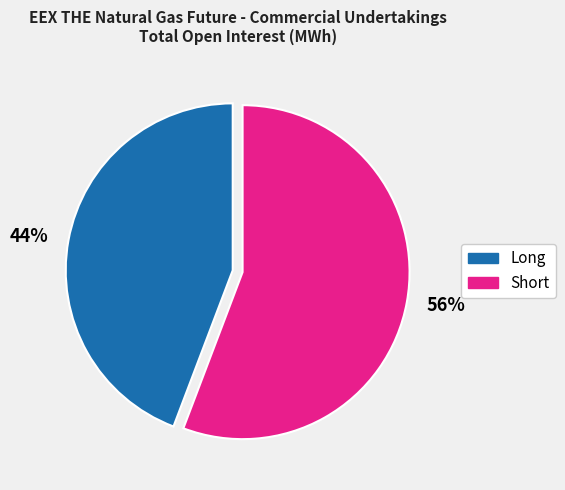

Combined, do Long and Short account for over 50%?

Yes